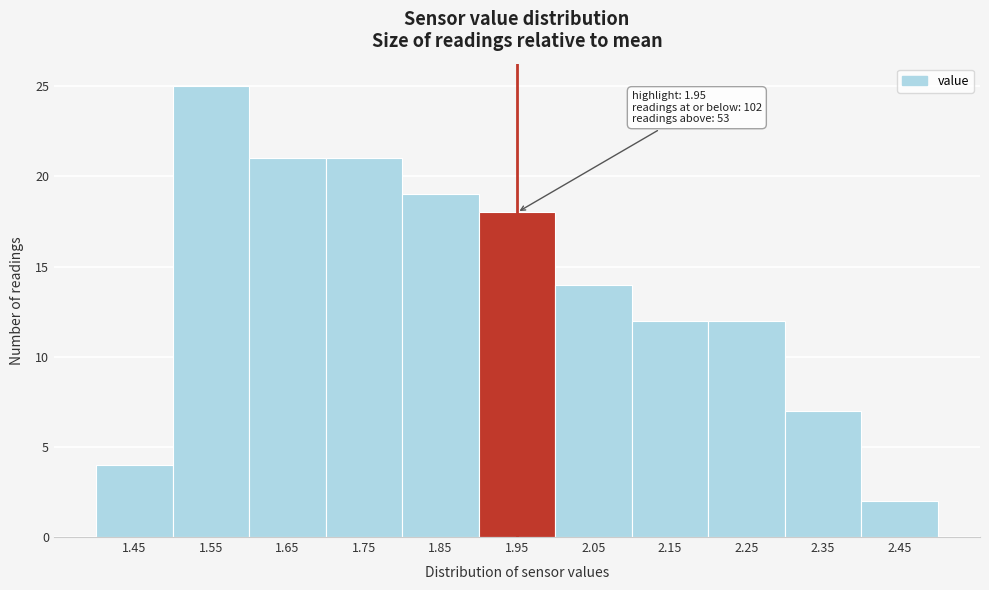

Over which range of the x-axis is the bar tallest?

1.5 to 1.6